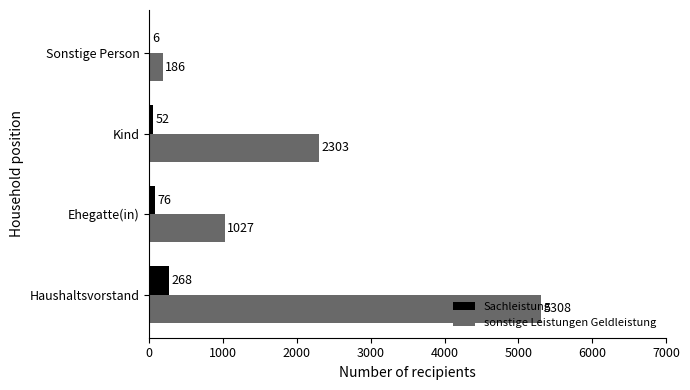

Where is sonstige Leistungen Geldleistung nearest to the value 2747?

Kind